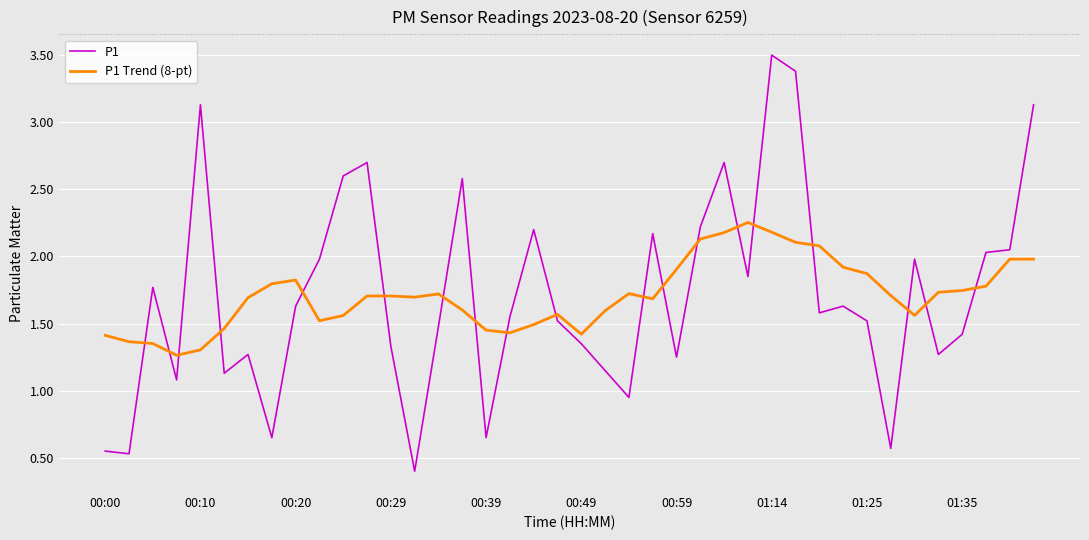

What is the greatest value displayed?

3.5